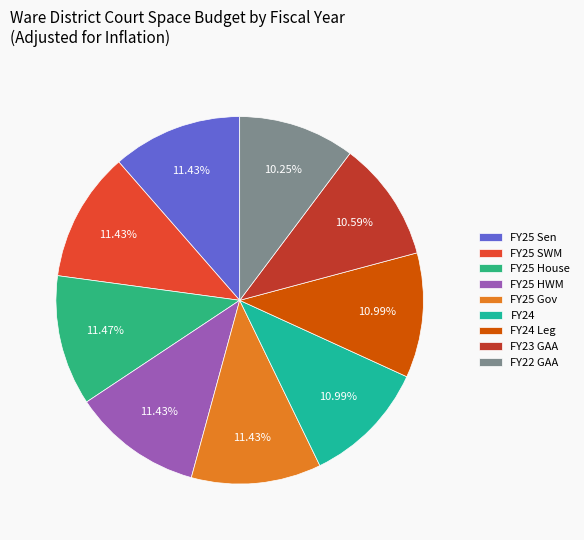

Count the number of slices in the pie.

9